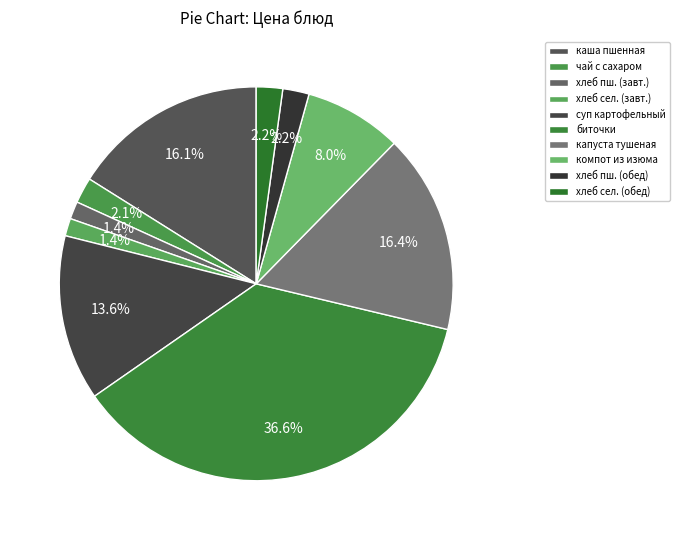

How many segments does this pie chart have?

10